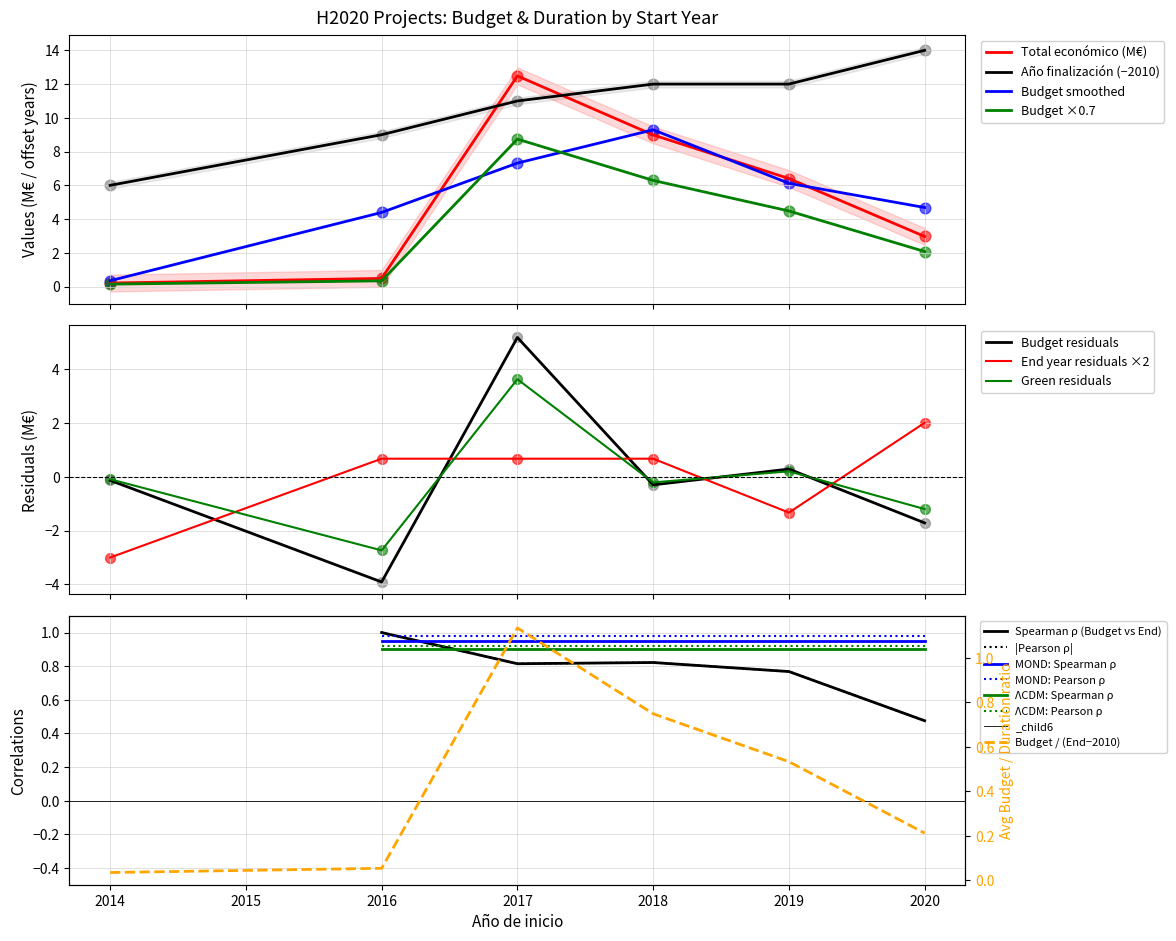

True or false: Año finalización (−2010) and Budget ×0.7 intersect in this chart.

False